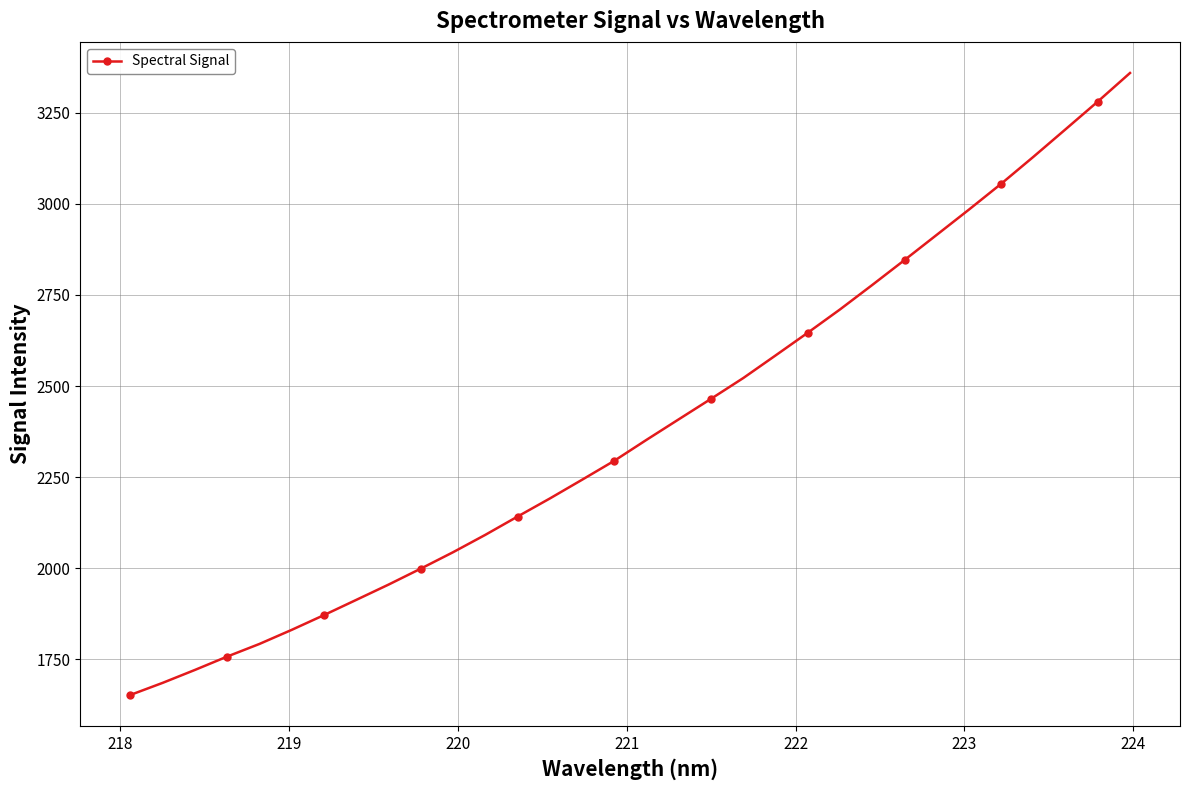

Count the number of categories in the chart.

32